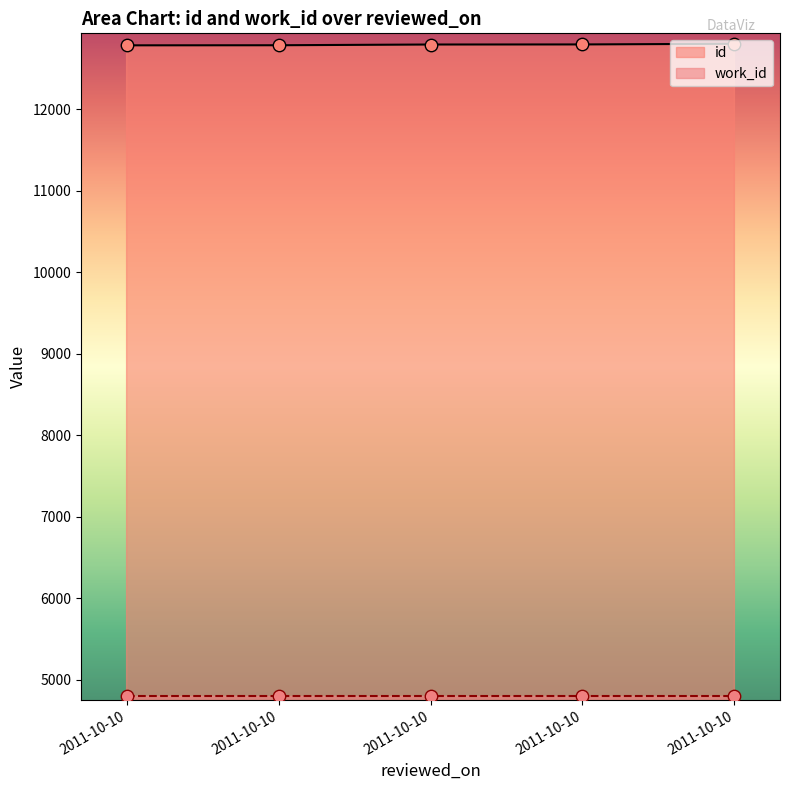

Between 2011-10-10 and 2011-10-10, which is larger?

2011-10-10